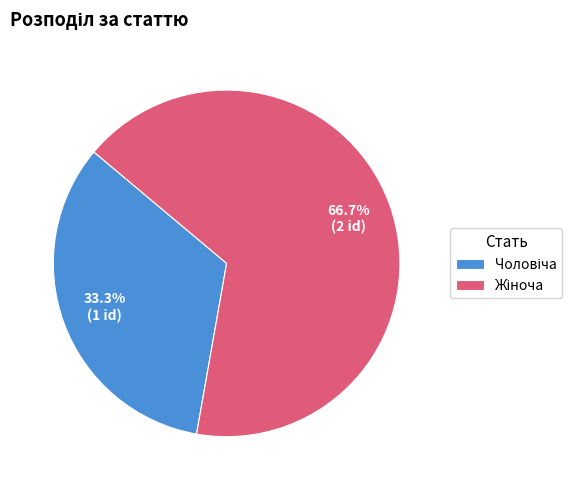

Does any single category account for the majority?

Yes